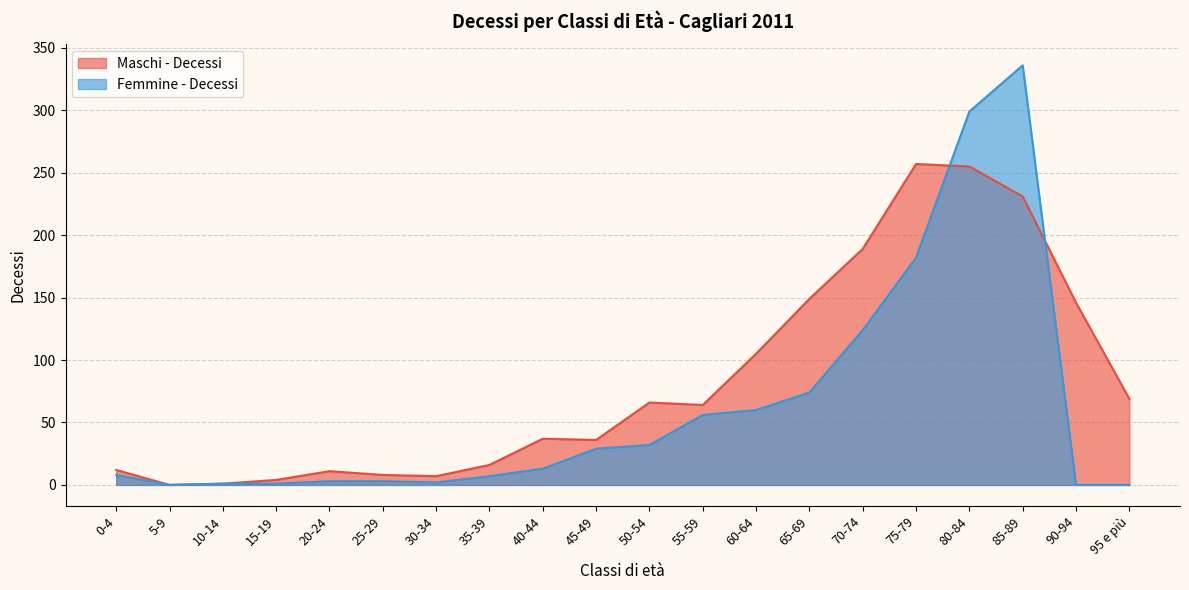

Which series has the widest spread of values?

Femmine - Decessi